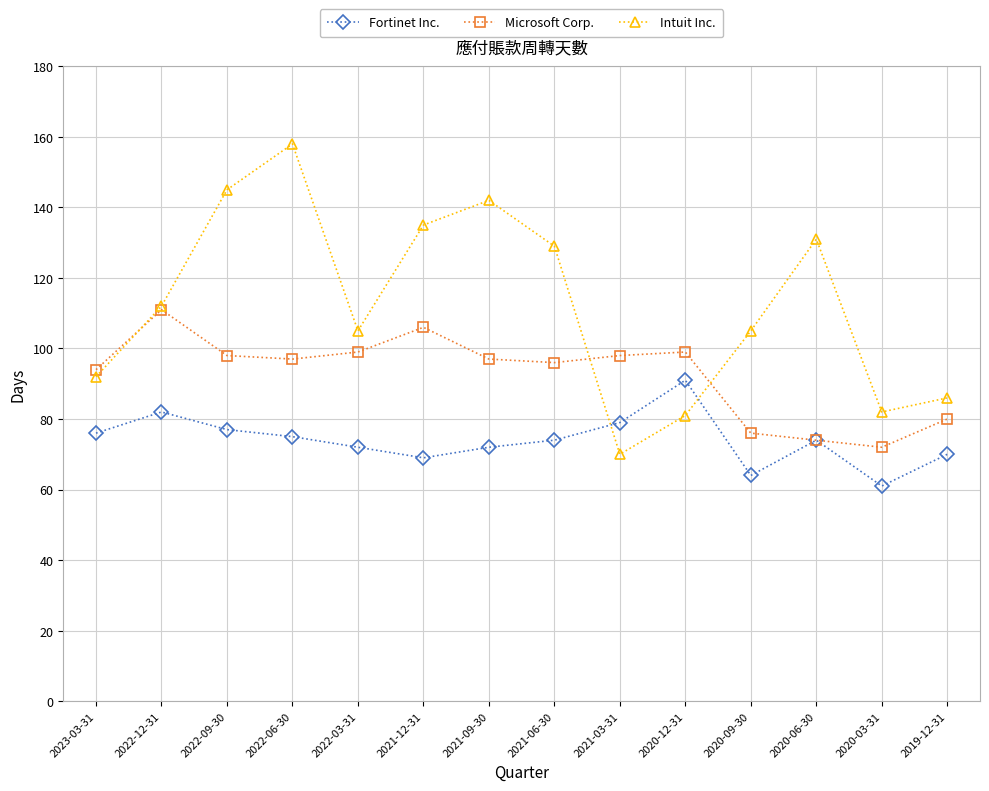

What is the maximum value shown in the chart?

158